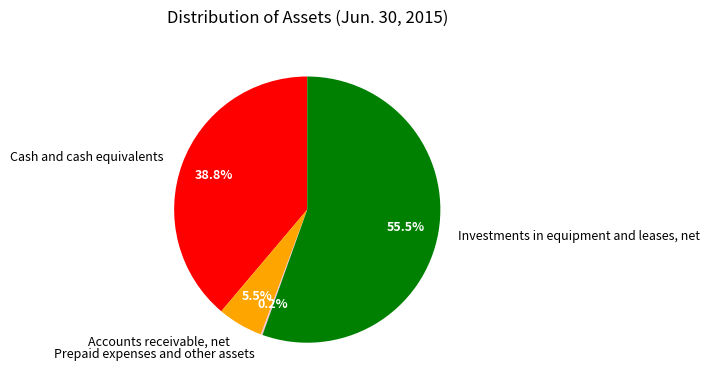

What is the largest slice in the pie chart?

Investments in equipment and leases, net